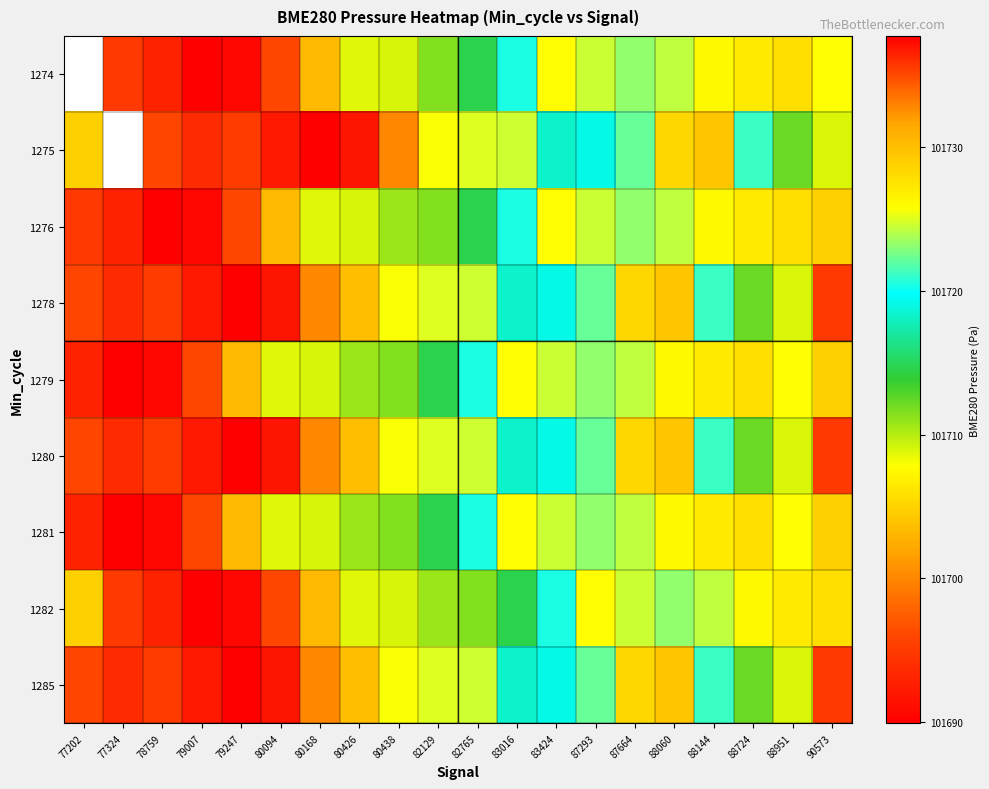

What is the lowest value of the 1285 series?

101694.9